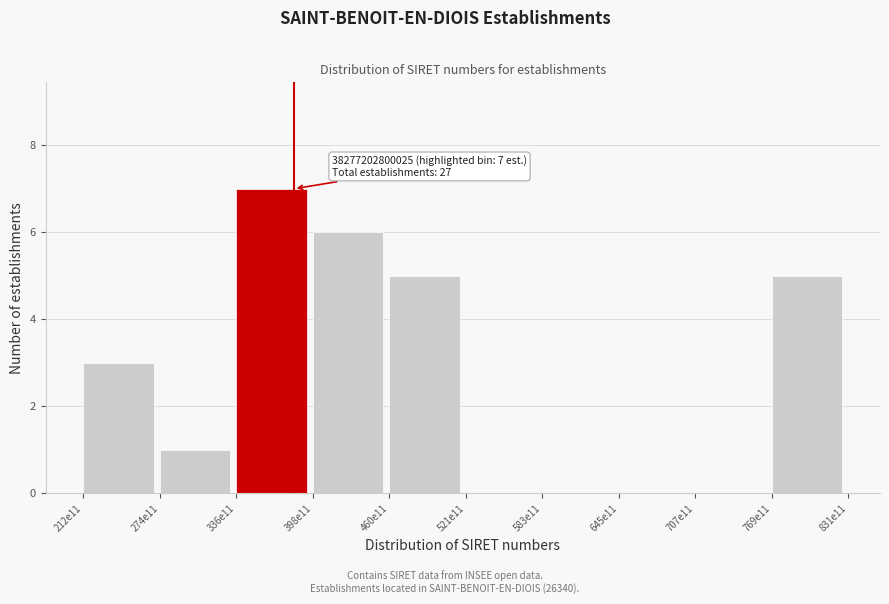

Reading right to left, extract all data points from this chart.

769e11=5	707e11=0	645e11=0	583e11=0	521e11=0	460e11=5	398e11=6	336e11=7	274e11=1	212e11=3